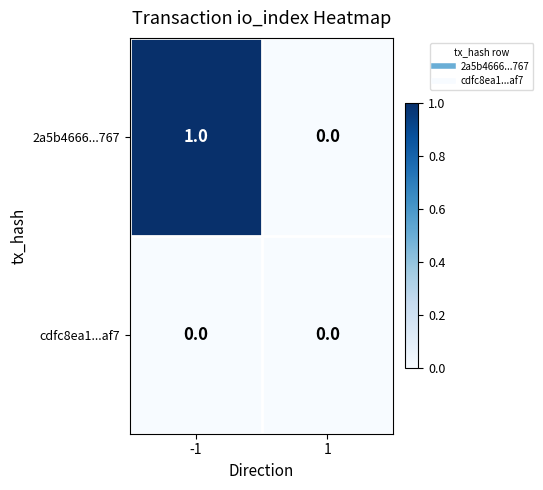

Which series has the largest range (max minus min)?

2a5b4666...767